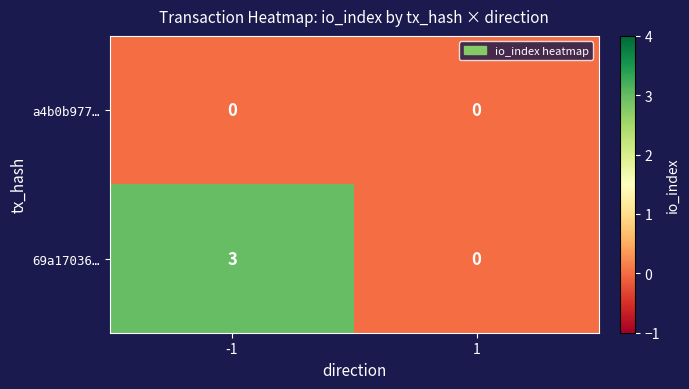

Rank the series by their maximum value, from lowest to highest.

a4b0b977…, 69a17036…